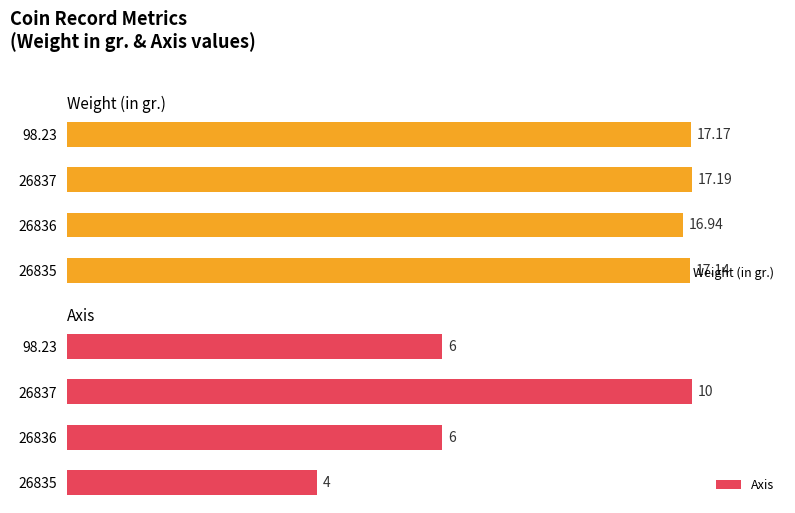

Are the bars grouped side by side (vs. stacked)?

Yes